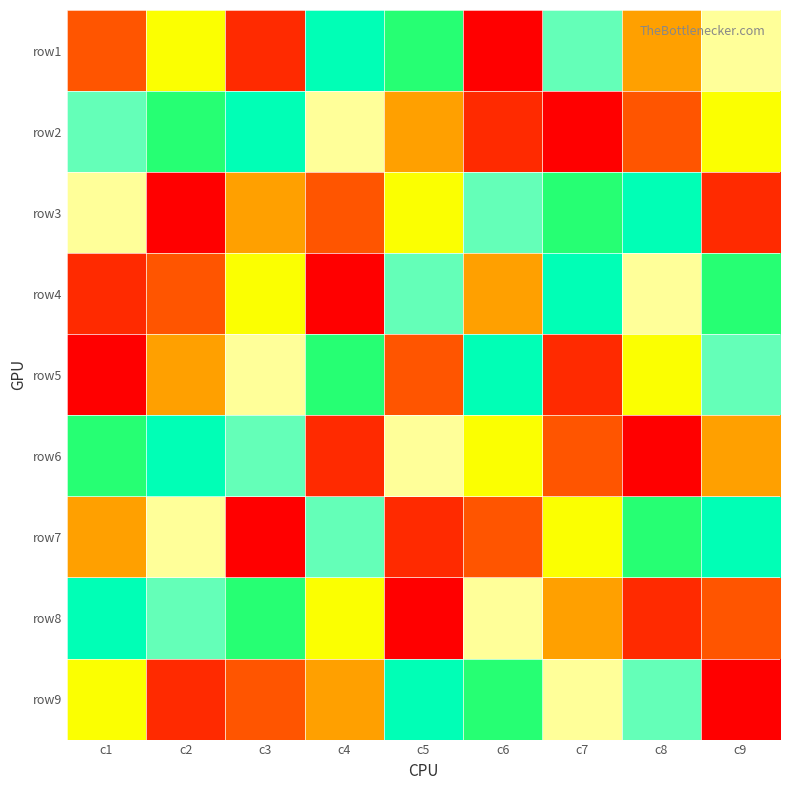

Which category has the lowest value across all series?

c6